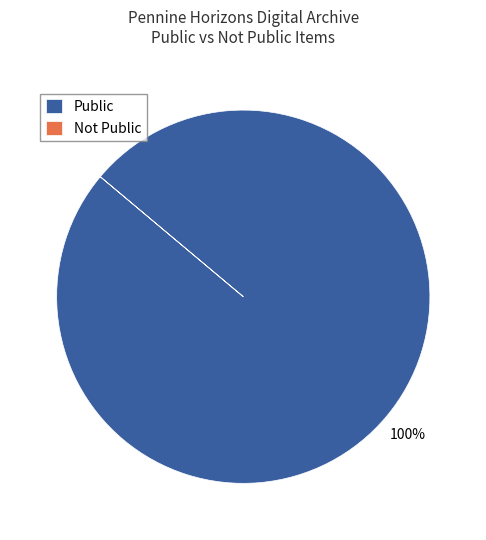

Which slice is the largest?

Public